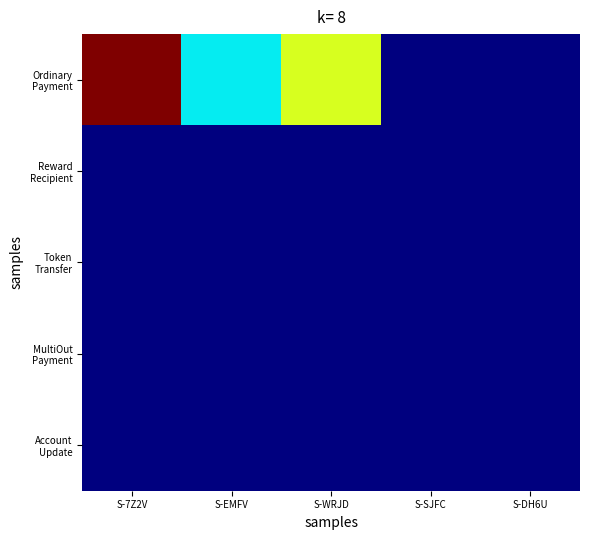

List the series in order of their peak value, highest first.

Ordinary Payment, MultiOut Payment, Reward Recipient, Token Transfer, Account Update